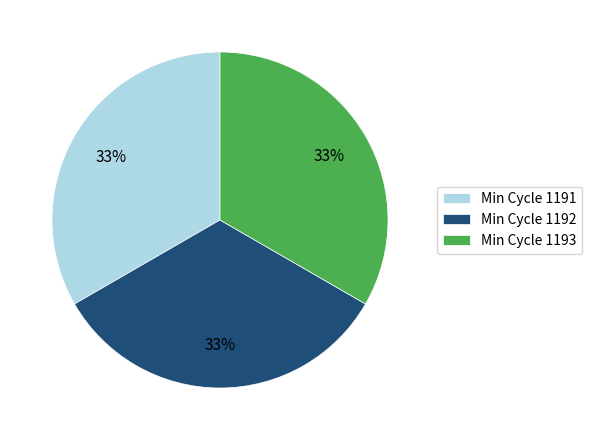

Is there a majority slice in this chart?

No